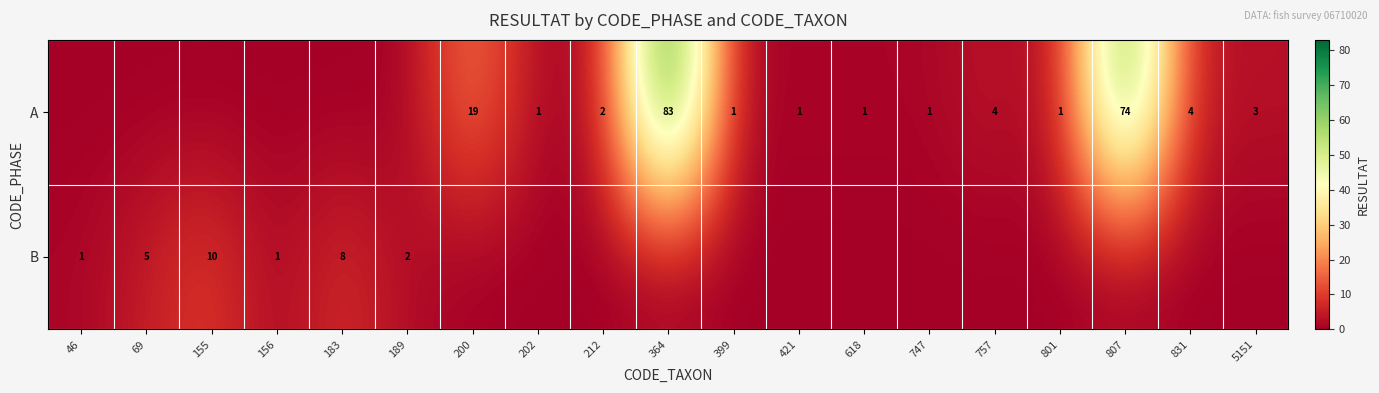

Count the number of data series in this chart.

2